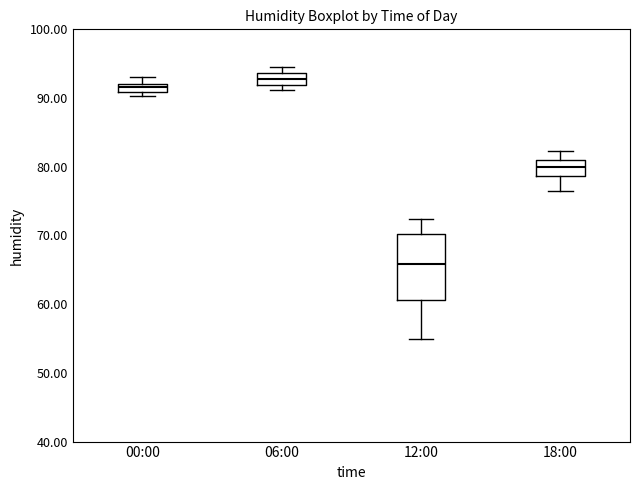

Comparing the boxes themselves (not the whiskers), which one is the tallest?

12:00